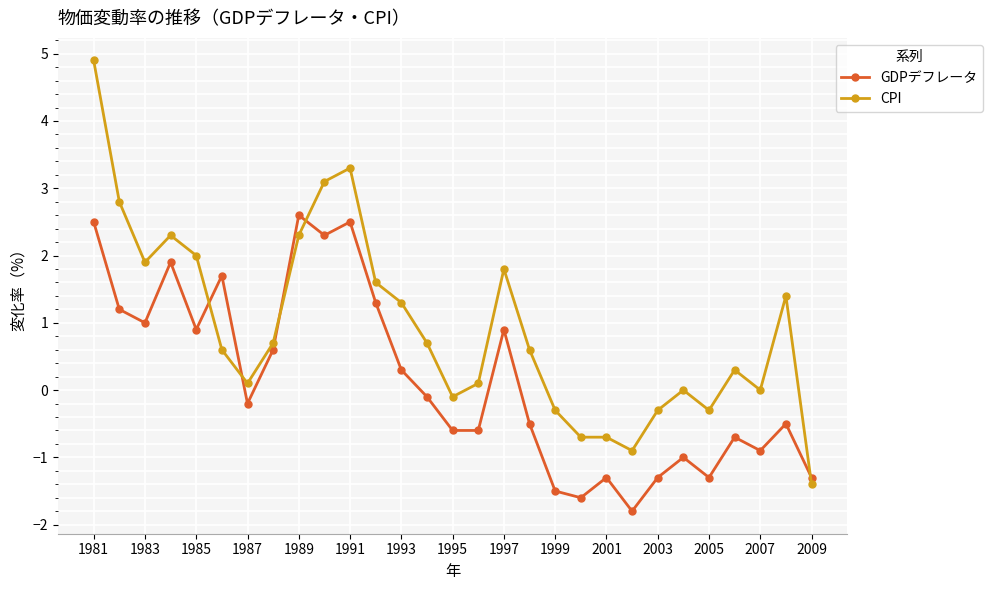

What are all the series names shown in the legend?

GDPデフレータ, CPI